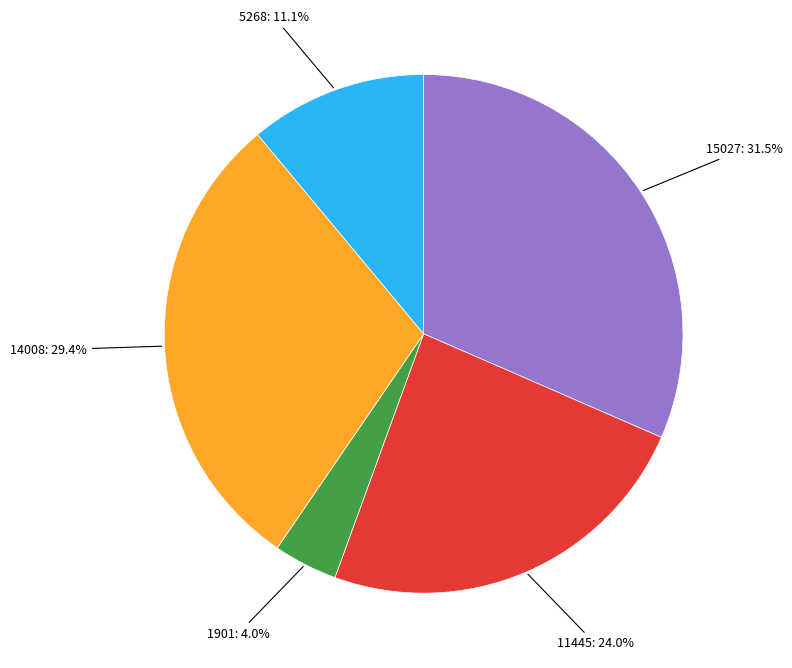

To the nearest percent, what is the difference between the 1901 and 14008 slice percentages?

25%